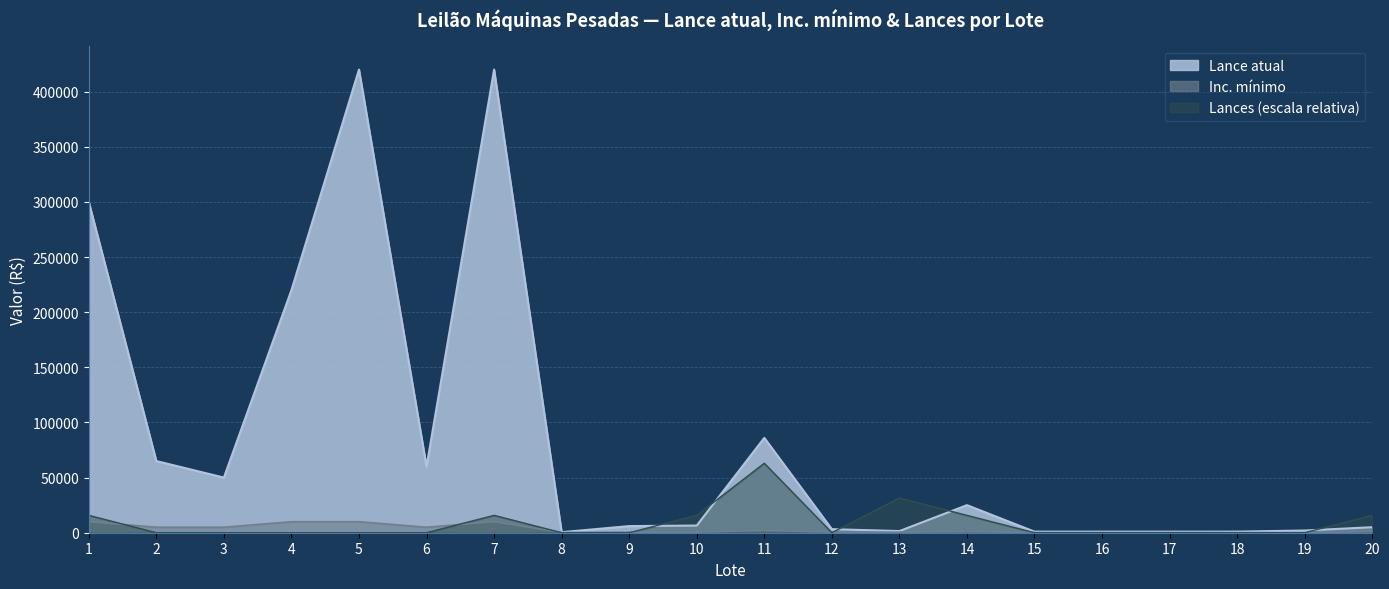

What are all the series names shown in the legend?

Lance atual, Inc. mínimo, Lances (escala relativa)